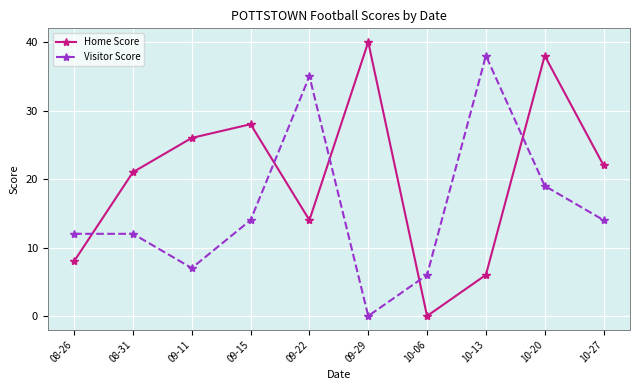

At 09-22, list the series in order from largest to smallest.

Visitor Score, Home Score